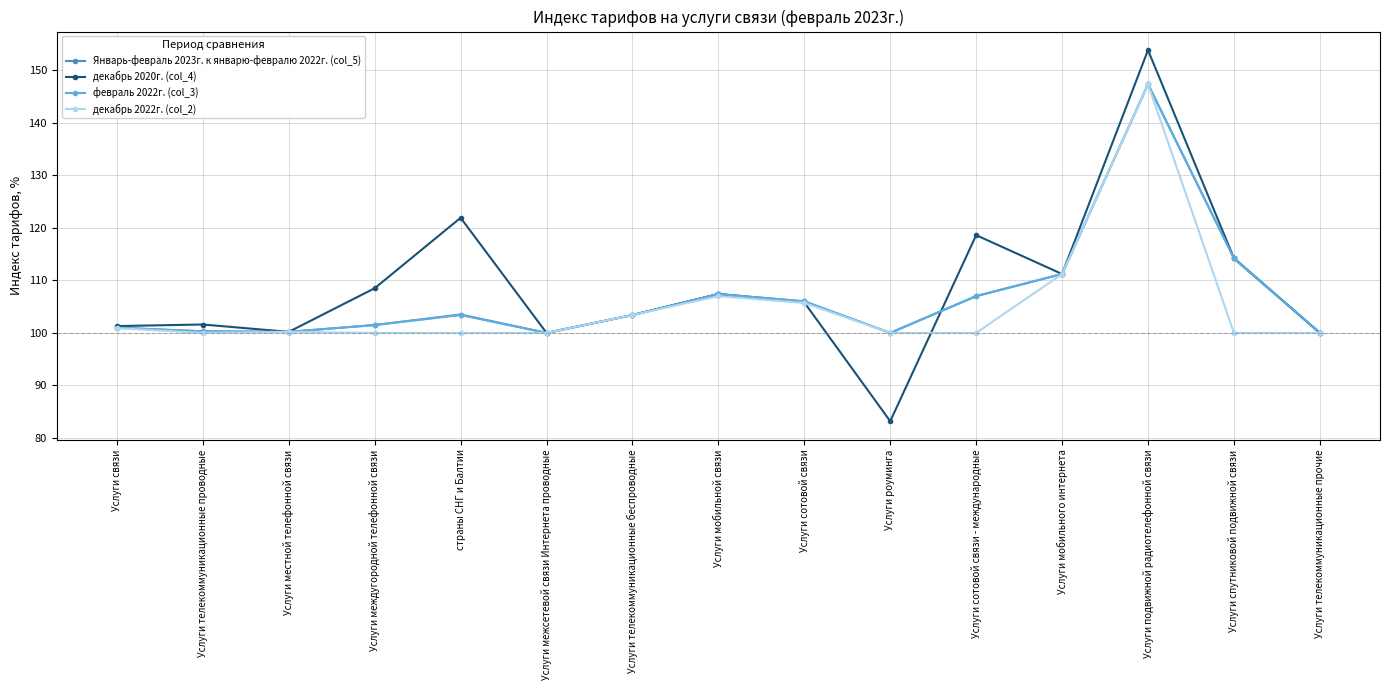

What is the average value of the декабрь 2020г. (col_4) series?

108.7